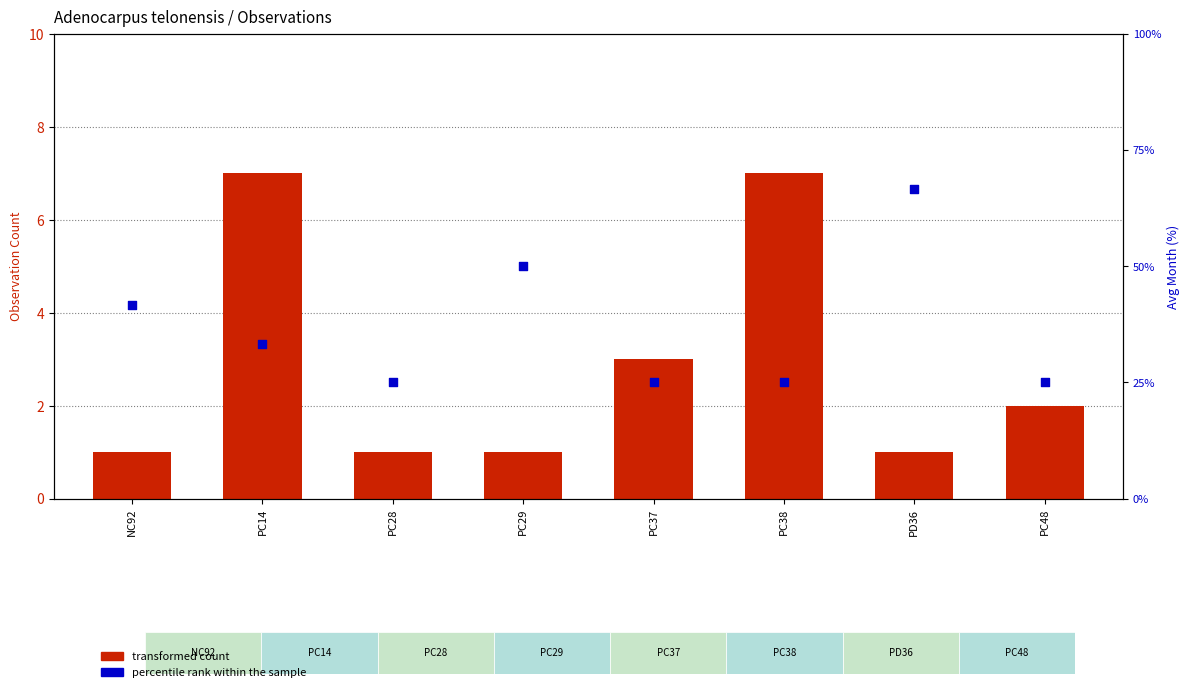

What is the total value across all series at PC48?

27.0